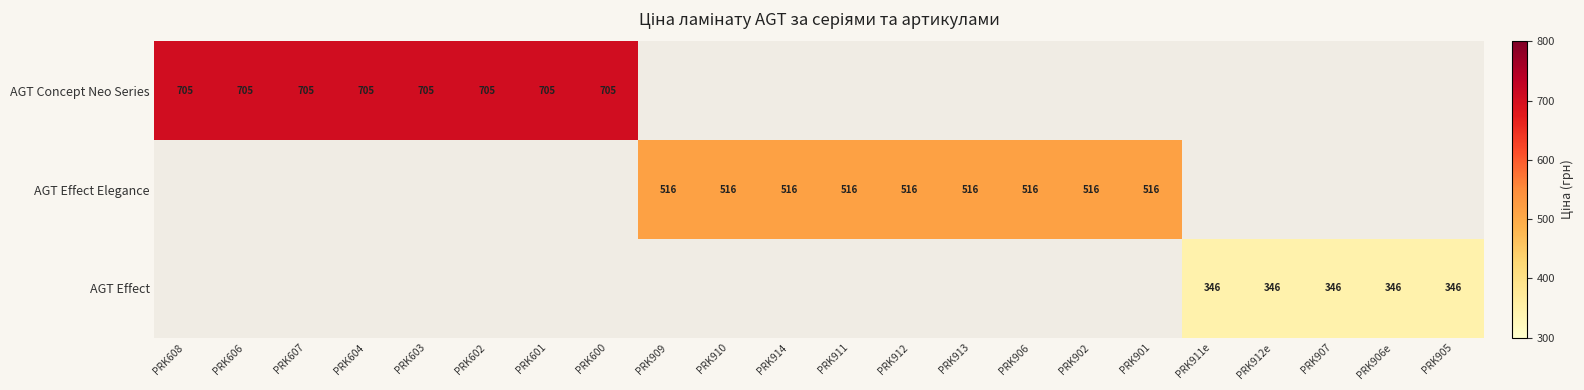

The value of AGT Effect Elegance at PRK901 is 516. True or false?

True